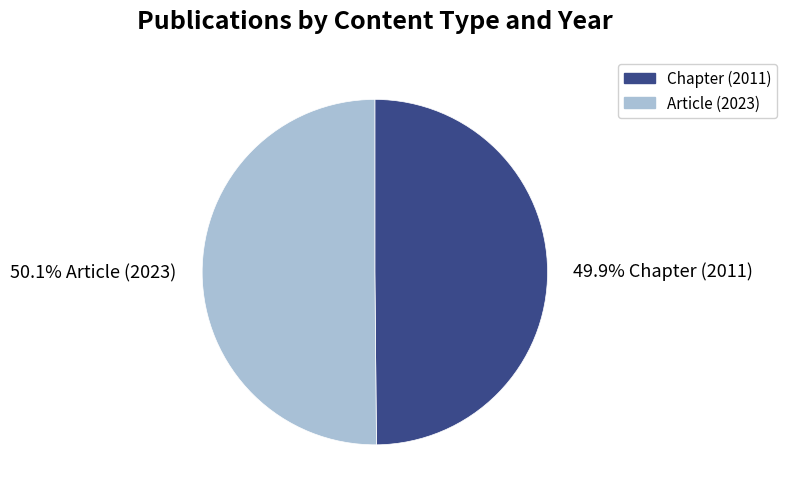

Approximately how many times larger is the value at Chapter (2011) compared to Article (2023)?

1.0